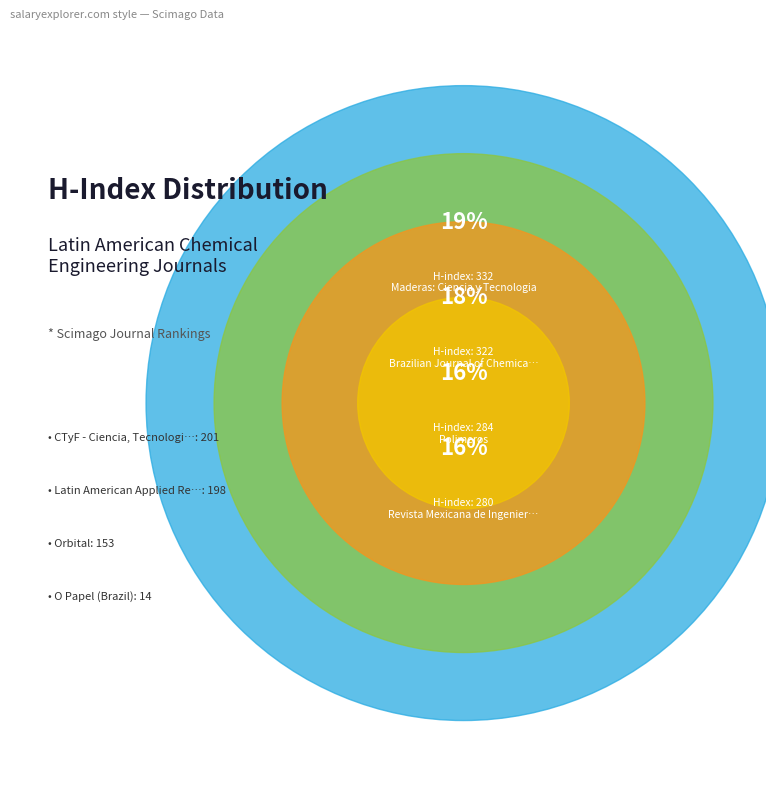

To the nearest percent, what is the difference between the Revista Mexicana de Ingenieria Quimica and Latin American Applied Research slice percentages?

5%